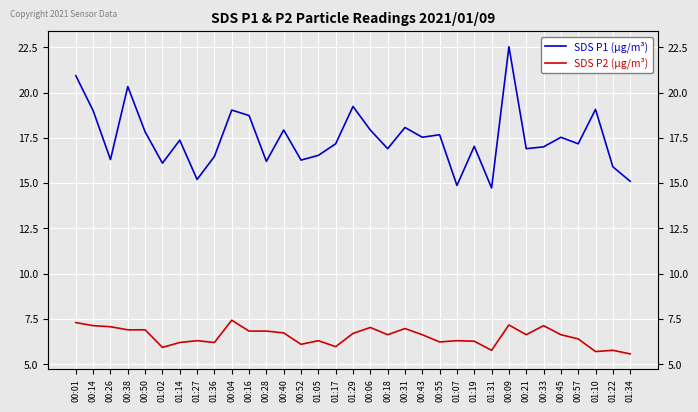

What is the maximum value shown in the chart?

22.5